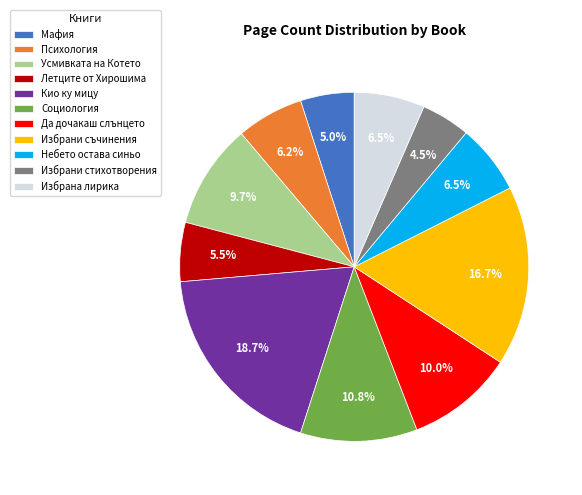

Is Летците от Хирошима the majority of the pie?

No